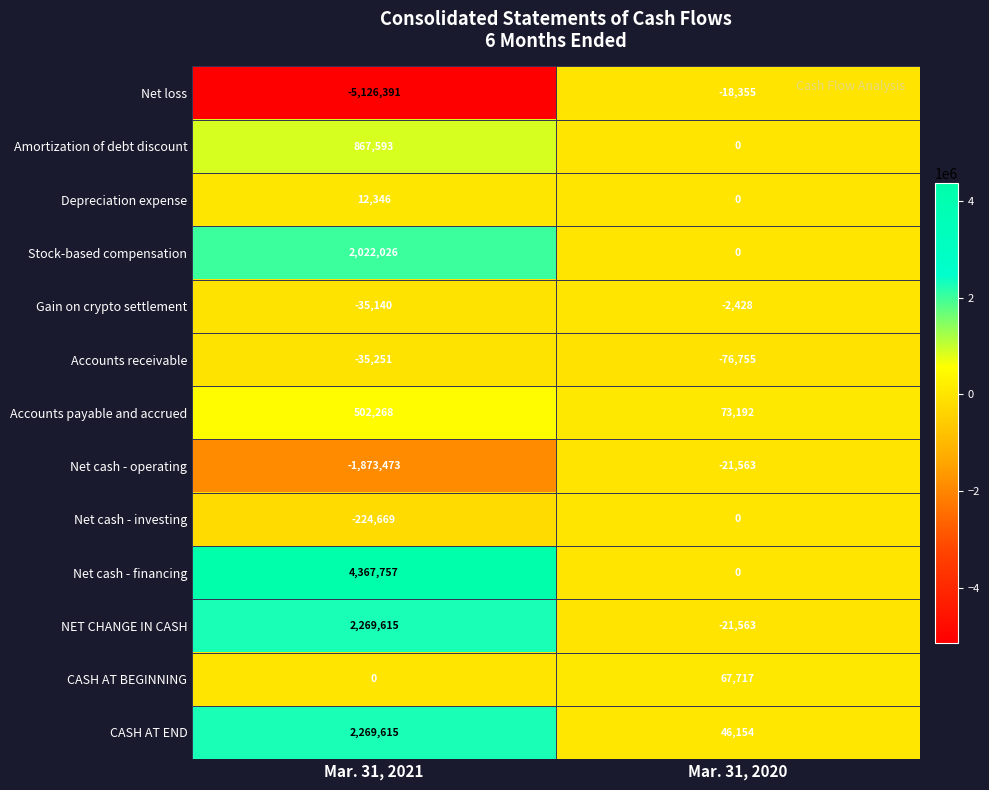

Between Mar. 31, 2021 and Mar. 31, 2020, which series saw the biggest shift?

Net loss